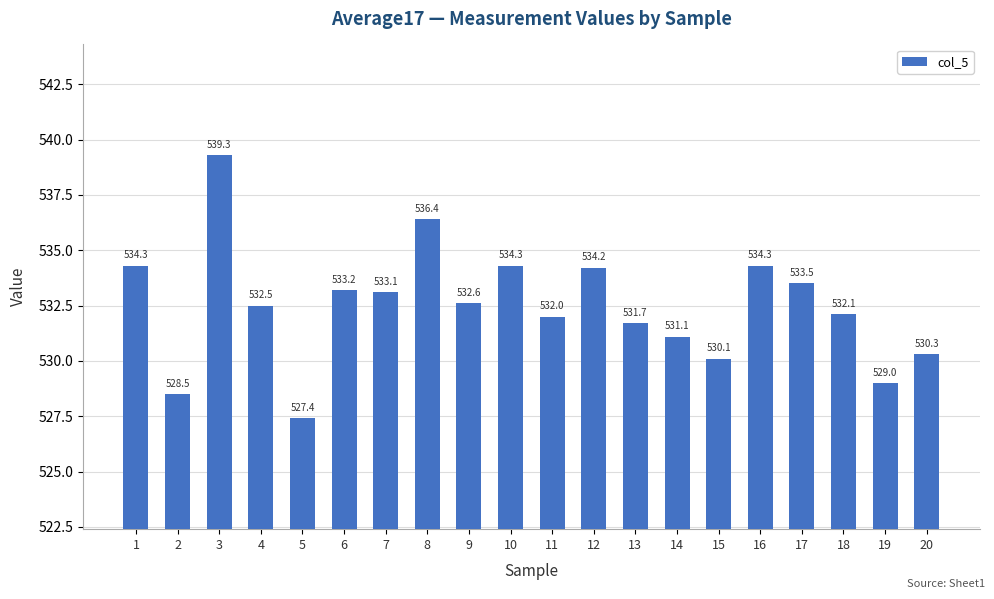

What is the maximum value shown in the chart?

539.3